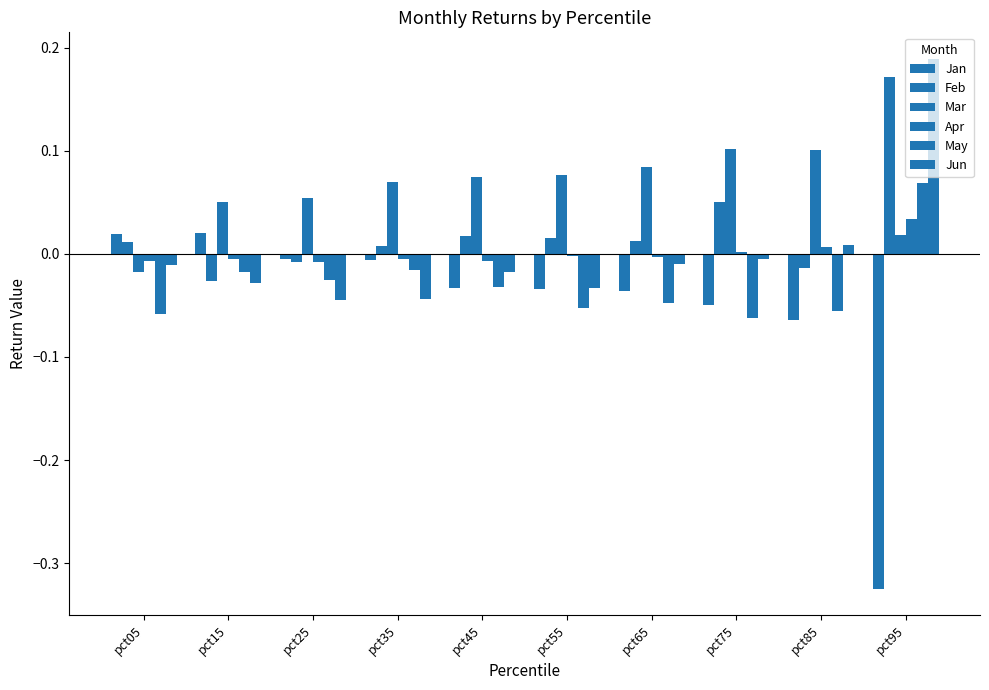

The value of Jun at pct35 is -0.0. True or false?

False